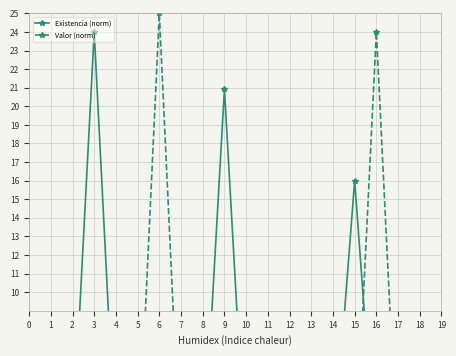

Between which two adjacent categories do Existencia (norm) and Valor (norm) first intersect?

0 and 1